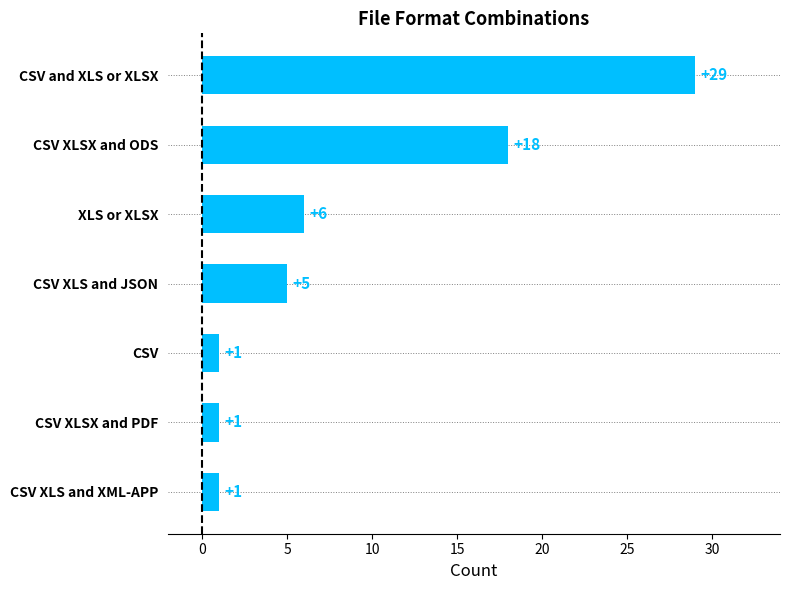

How many categories are shown in the chart?

7